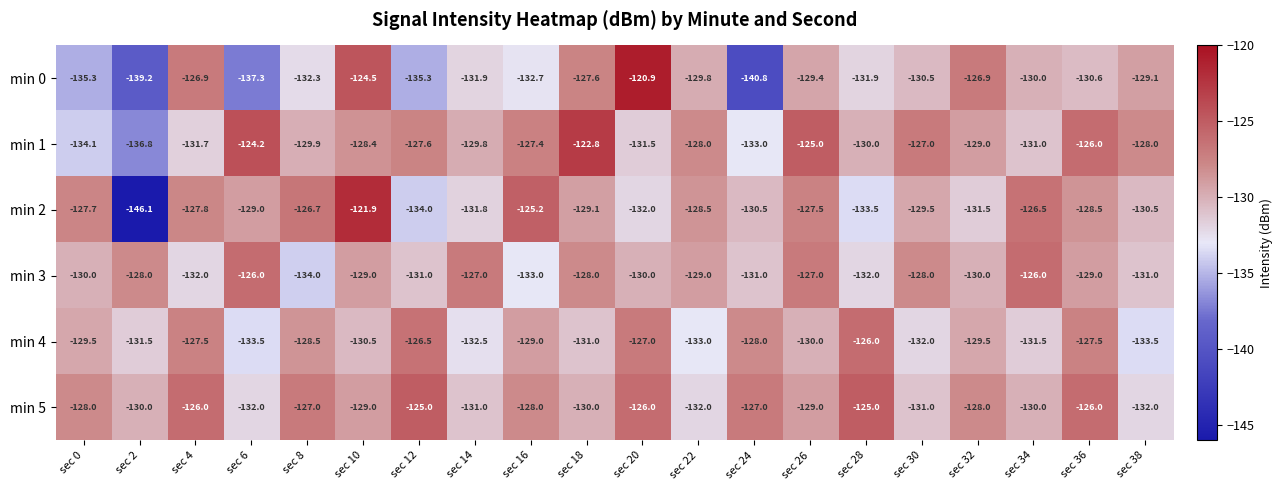

Which series has the largest range (max minus min)?

min 2